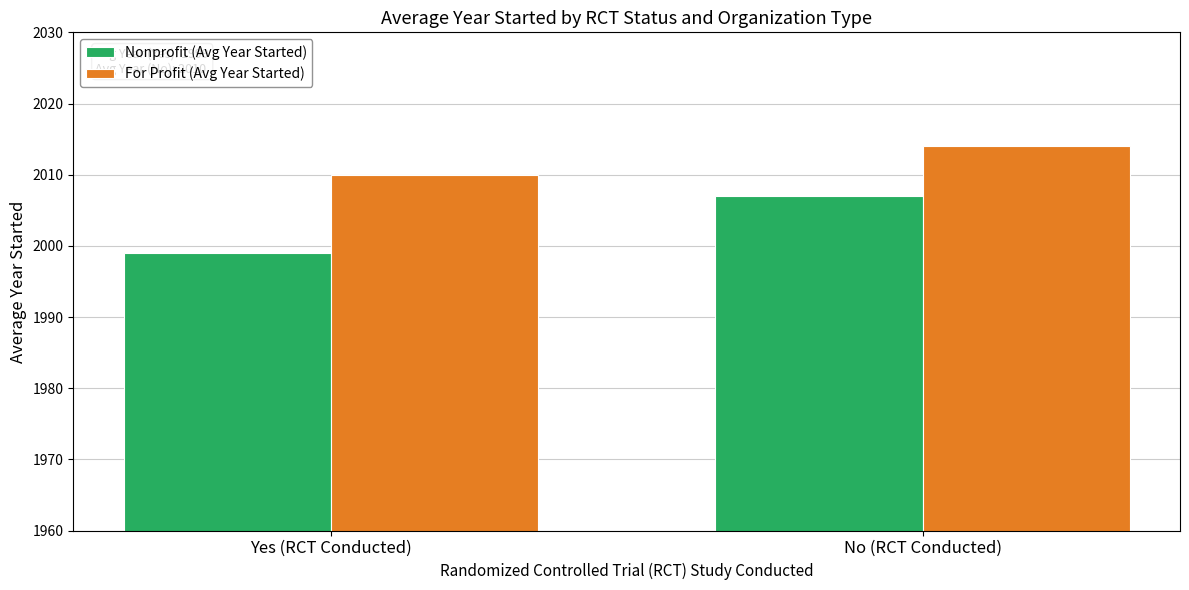

True or false: For Profit (Avg Year Started) has a value of 2742 at No (RCT Conducted).

False